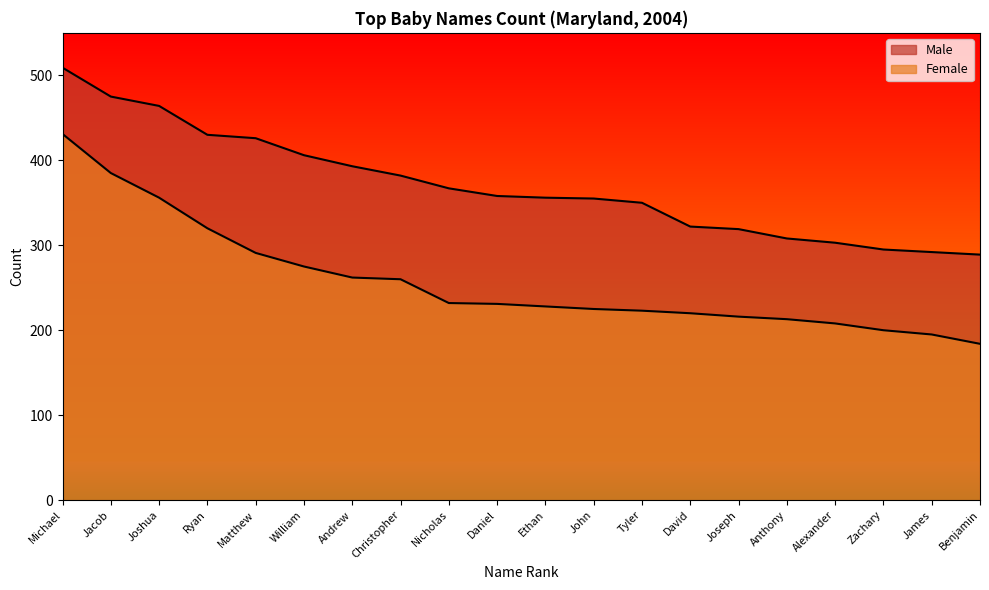

Is the value of Male at David greater than the value of Female at Alexander?

Yes